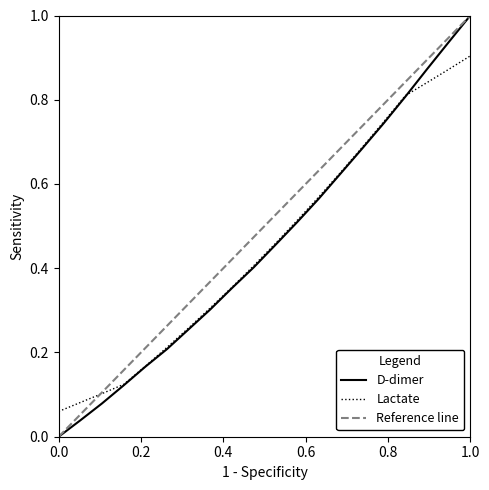

At which label does Lactate reach its peak?

1.0